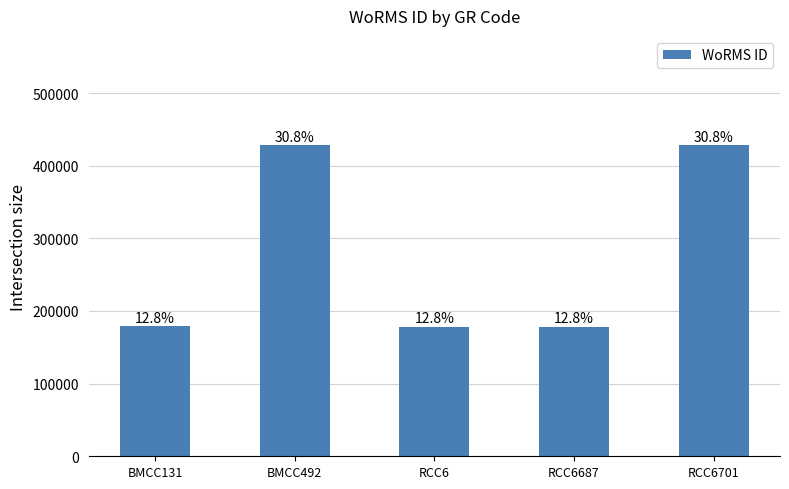

How many bars are there in total?

5